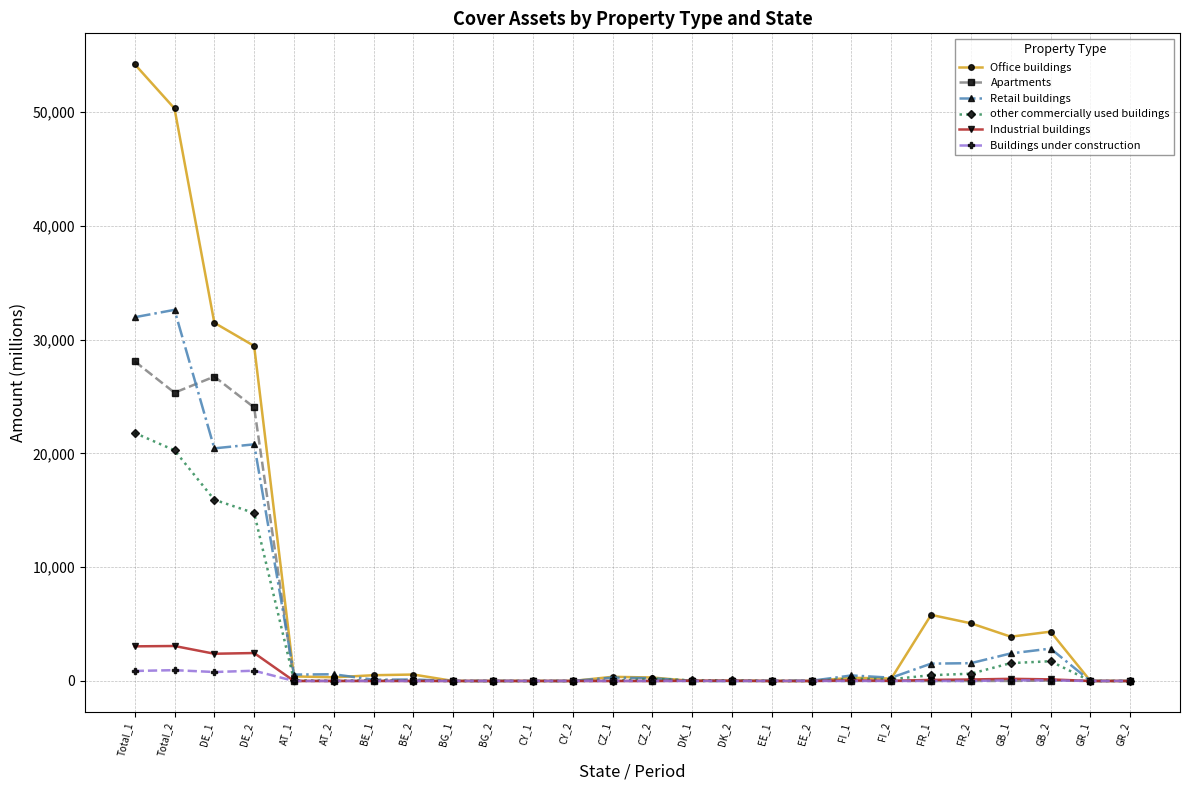

List the series in order of their peak value, highest first.

Office buildings, Retail buildings, Apartments, other commercially used buildings, Industrial buildings, Buildings under construction